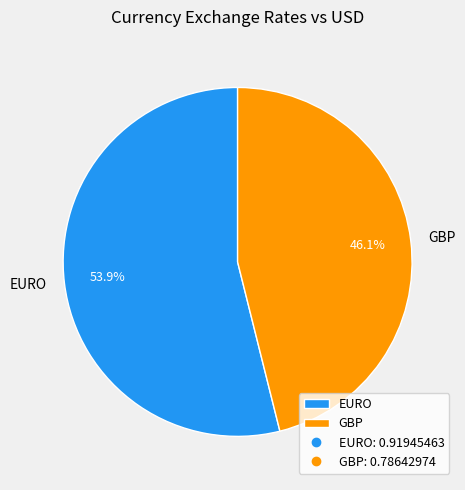

Is the sum of EURO and GBP greater than half?

Yes